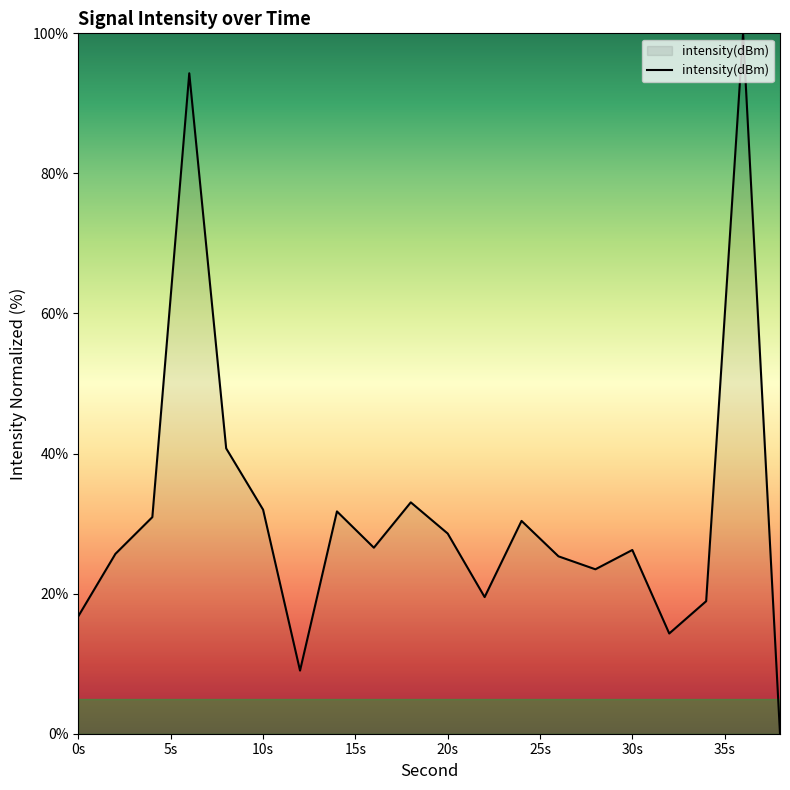

What is the greatest value displayed?

100.0